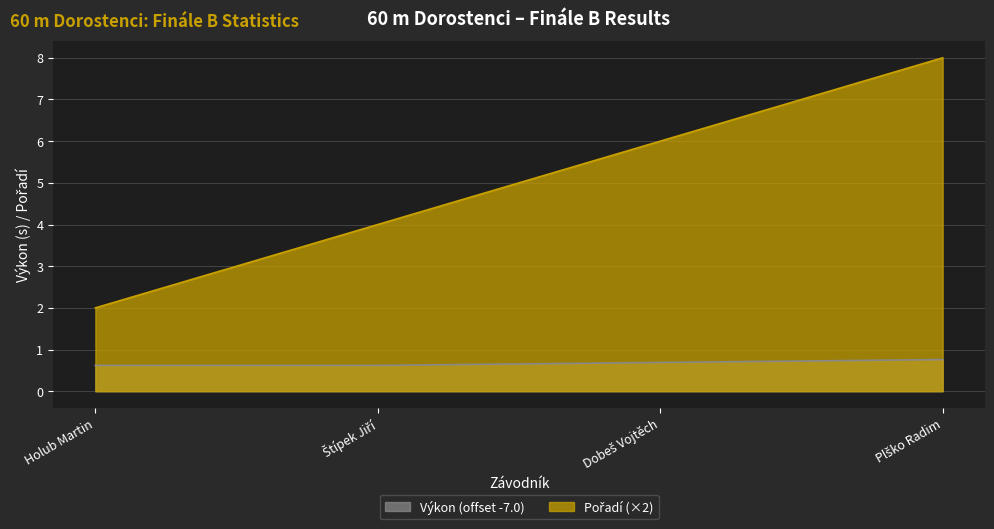

True or false: Pořadí and Výkon intersect in this chart.

False